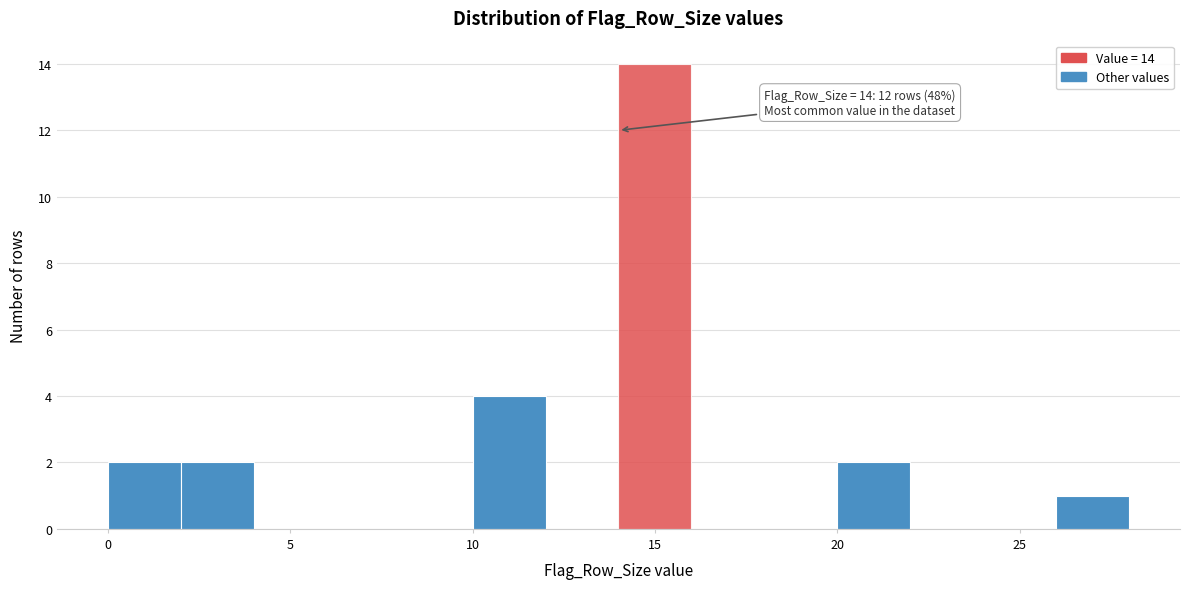

Over which range of the x-axis is the bar tallest?

14 to 16